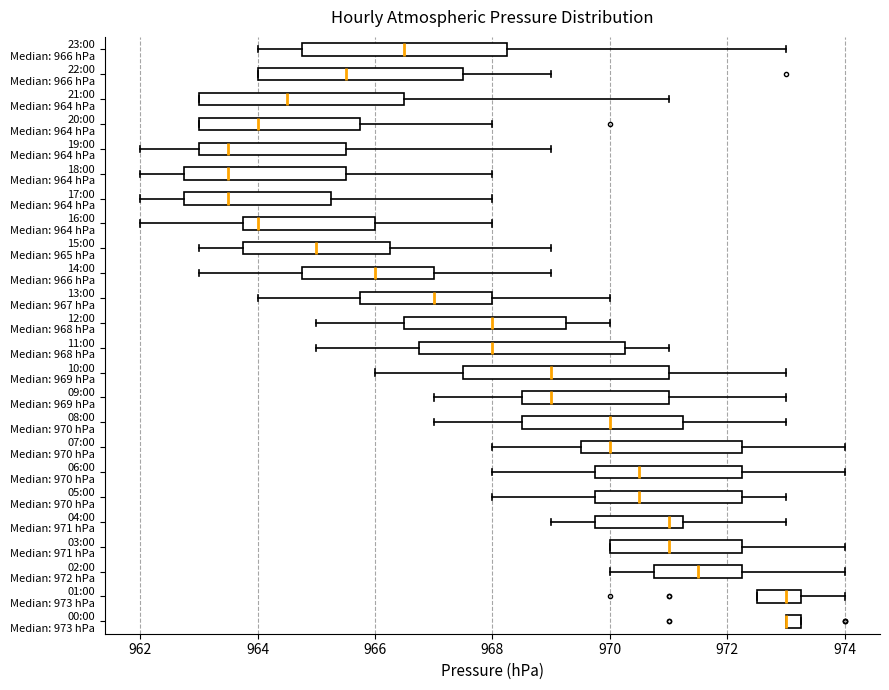

Where does the median line of the box for 07:00 Median: 970 hPa sit on the x-axis? The values are not printed on the chart, so give them approximately, as read against the axis.

970.0